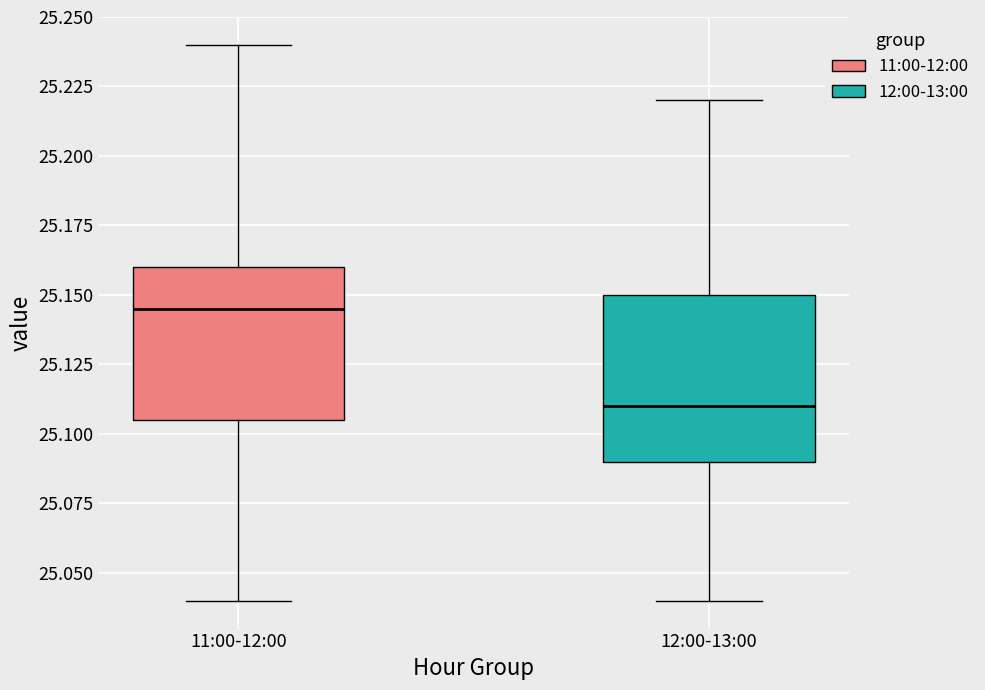

Where does the lower whisker of the box for 12:00-13:00 end on the y-axis? The values are not printed on the chart, so give them approximately, as read against the axis.

25.040